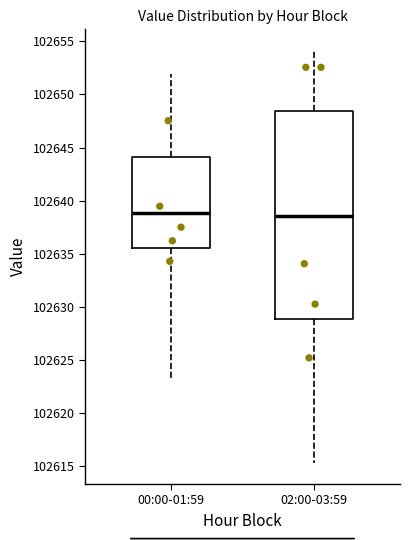

Reading left to right, read every box against the y-axis: the position of its median line, the range the box covers, and the ends of its whiskers. The values are not printed on the chart, so give them approximately, as read against the axis.

00:00-01:59: median 102639.0, box 102635.5 to 102644.0, whiskers 102623.0 to 102652.0
02:00-03:59: median 102638.5, box 102629.0 to 102648.5, whiskers 102615.5 to 102654.0